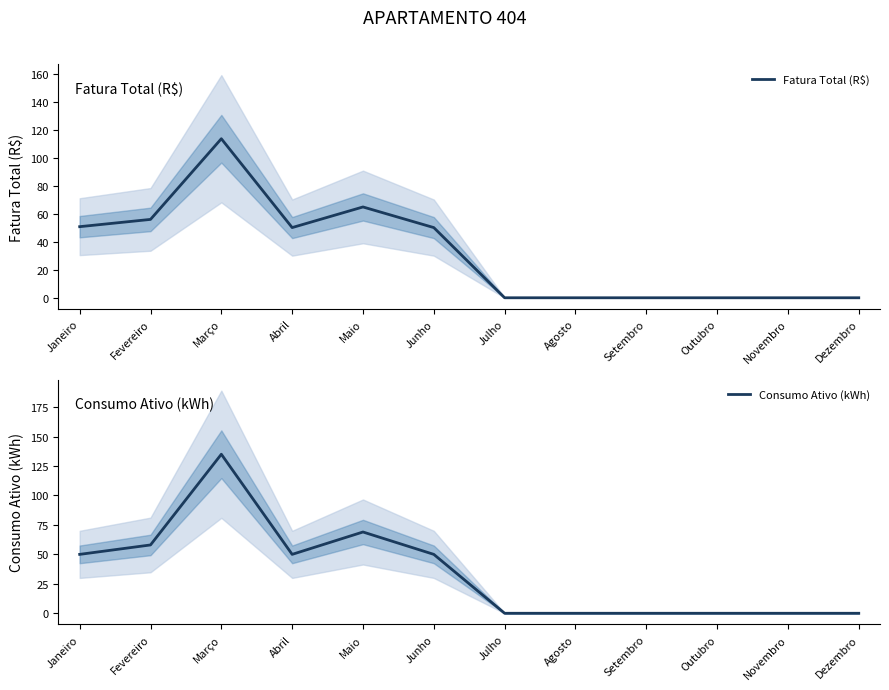

At which category does the chart reach its peak across all series?

Março